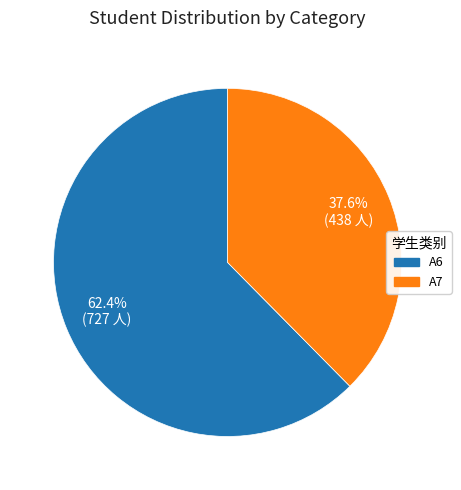

Does any single category account for the majority?

Yes